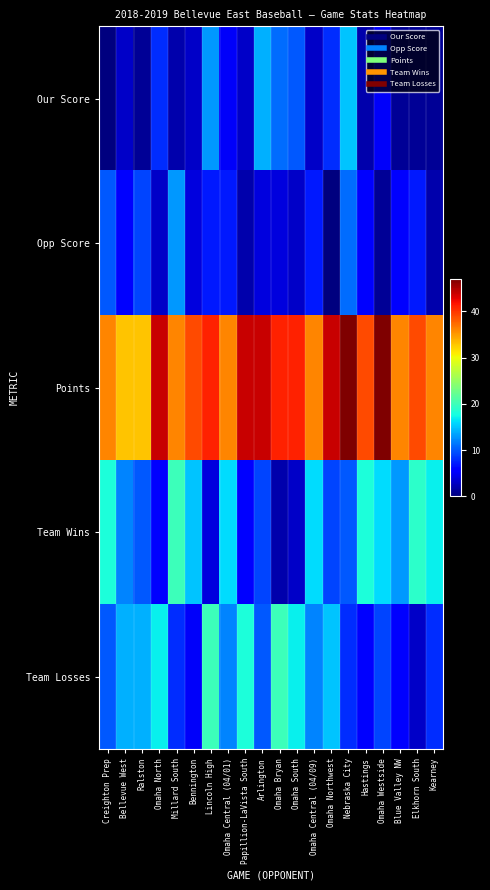

How many distinct data groups are displayed?

5